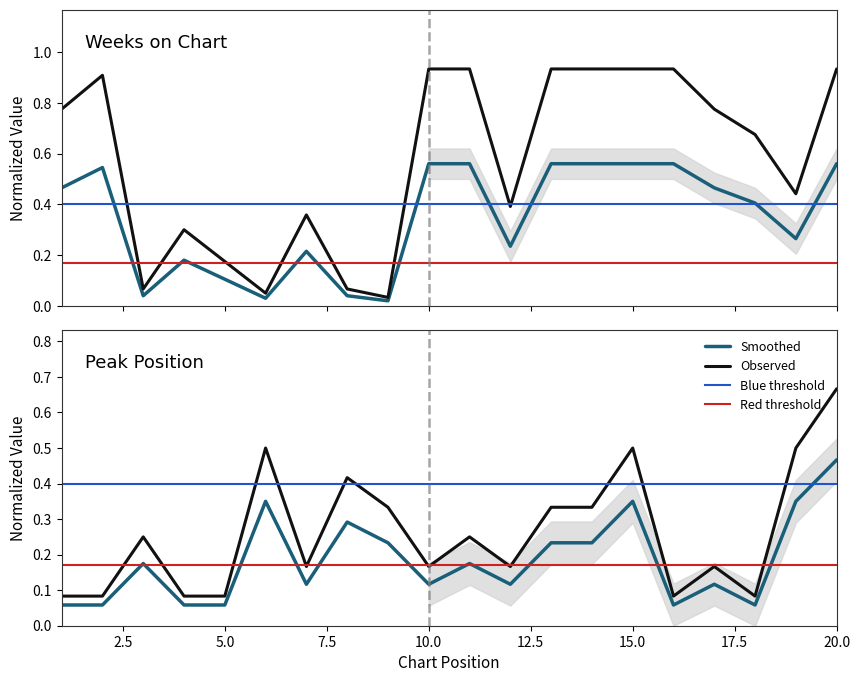

What is the average value of the Peak Position series?

0.2